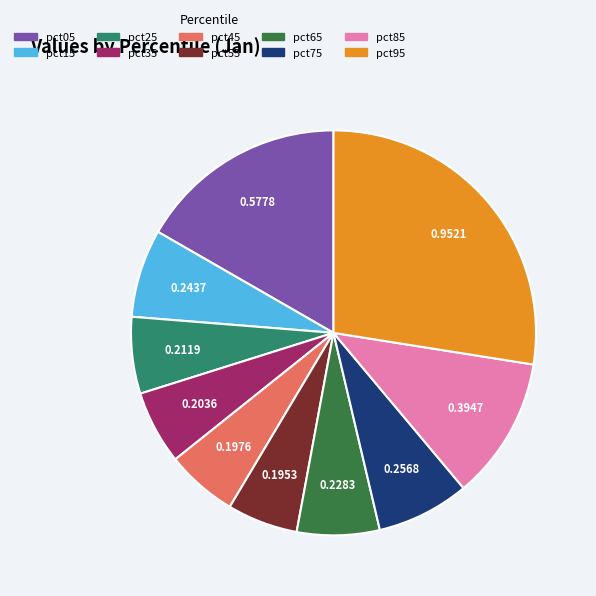

Is there a majority slice in this chart?

No